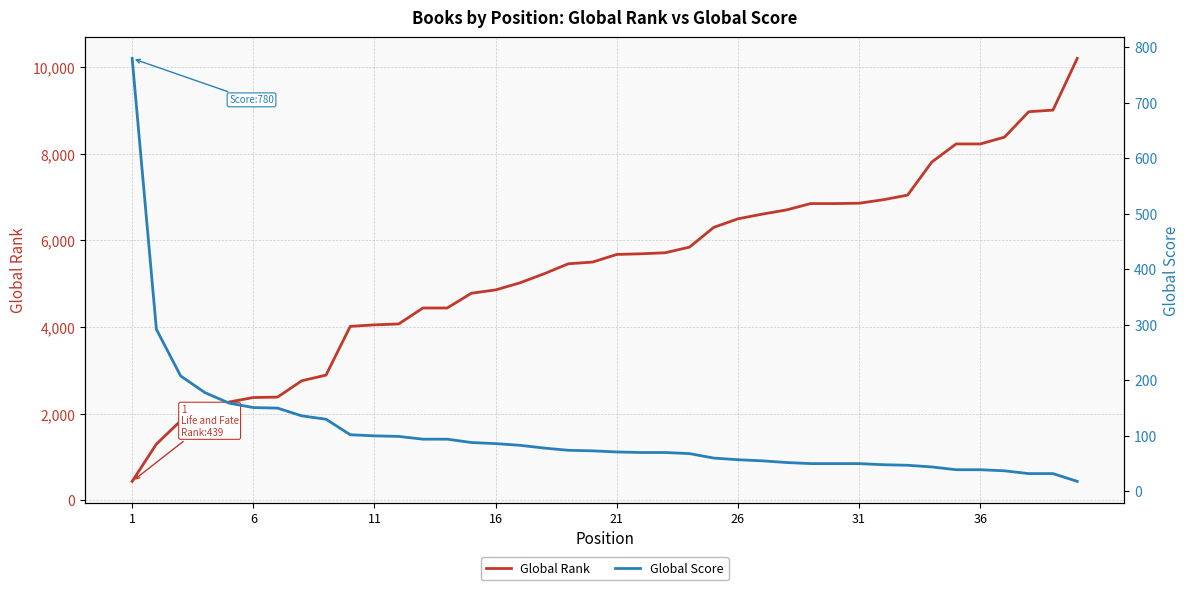

Rank the series by their maximum value, from highest to lowest.

Global Rank, Global Score